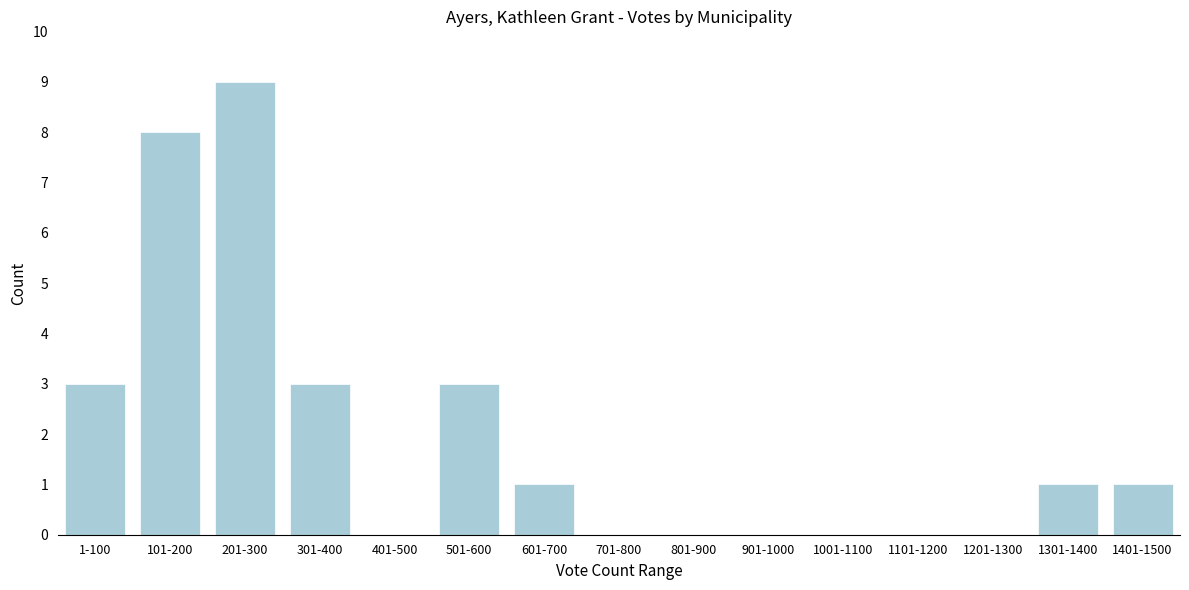

Reading left to right, transcribe all the data shown in this chart.

1-100=3	101-200=8	201-300=9	301-400=3	401-500=0	501-600=3	601-700=1	701-800=0	801-900=0	901-1000=0	1001-1100=0	1101-1200=0	1201-1300=0	1301-1400=1	1401-1500=1